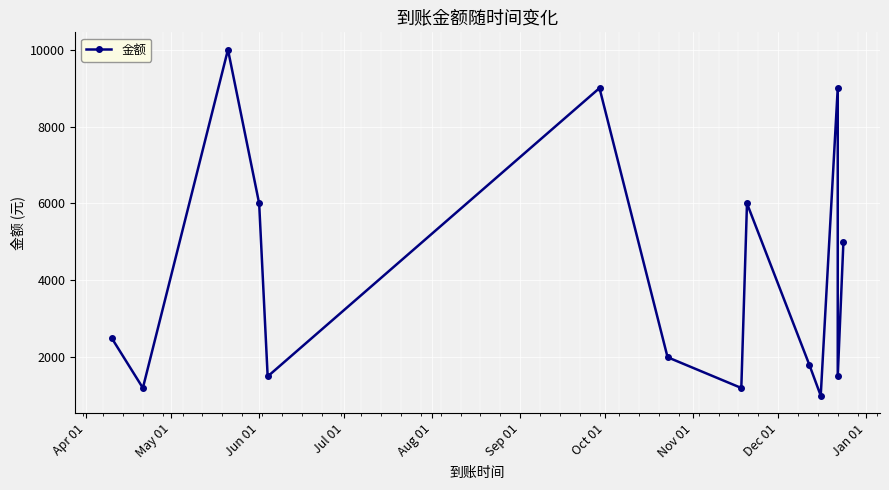

What is the average value?

4121